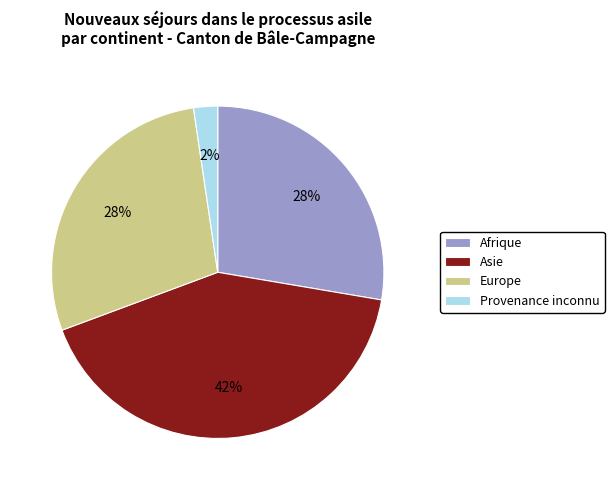

Is it true that Afrique is 35% of the pie?

False